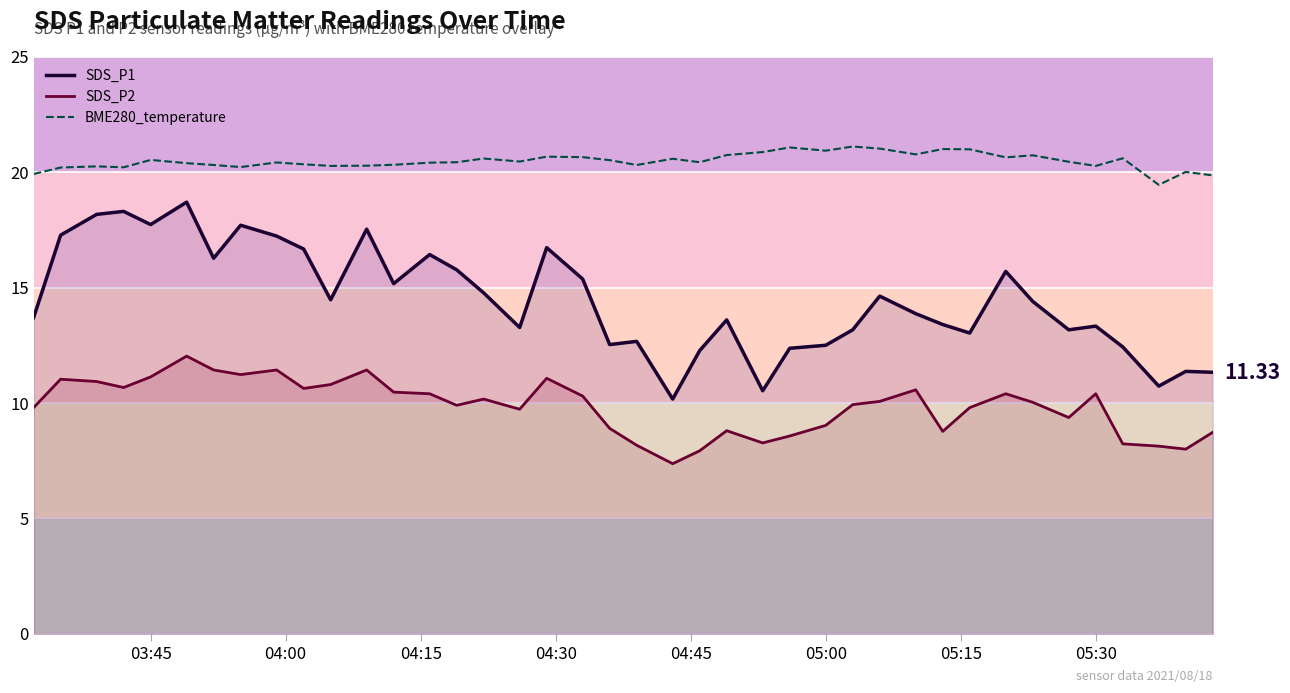

Which series has the largest total across all categories?

BME280_temperature